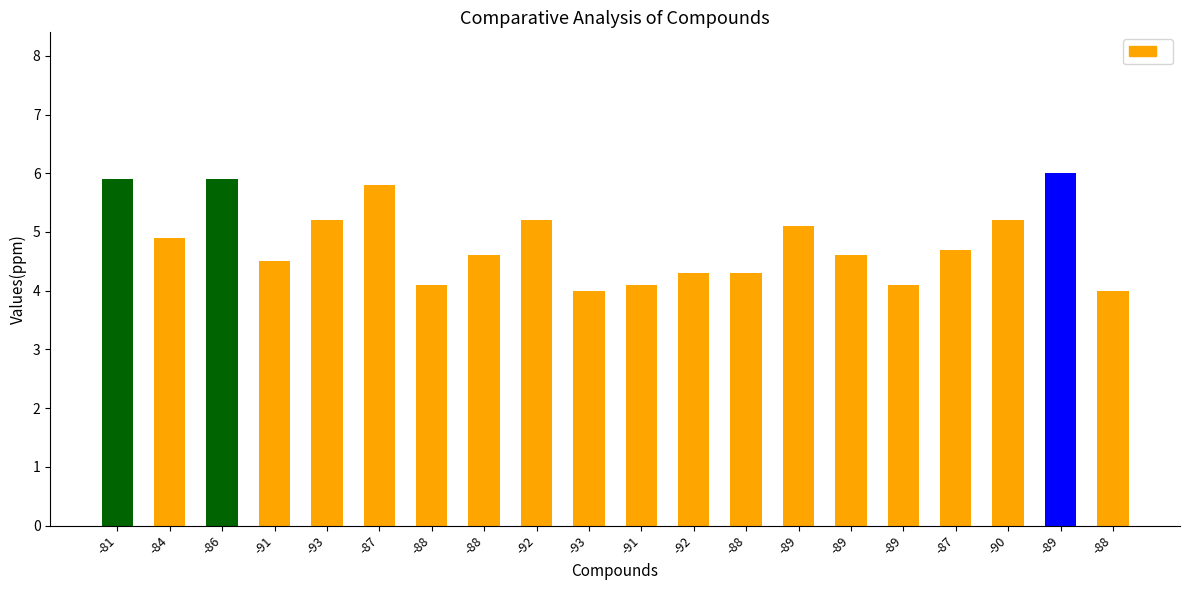

How many categories are shown in the chart?

20